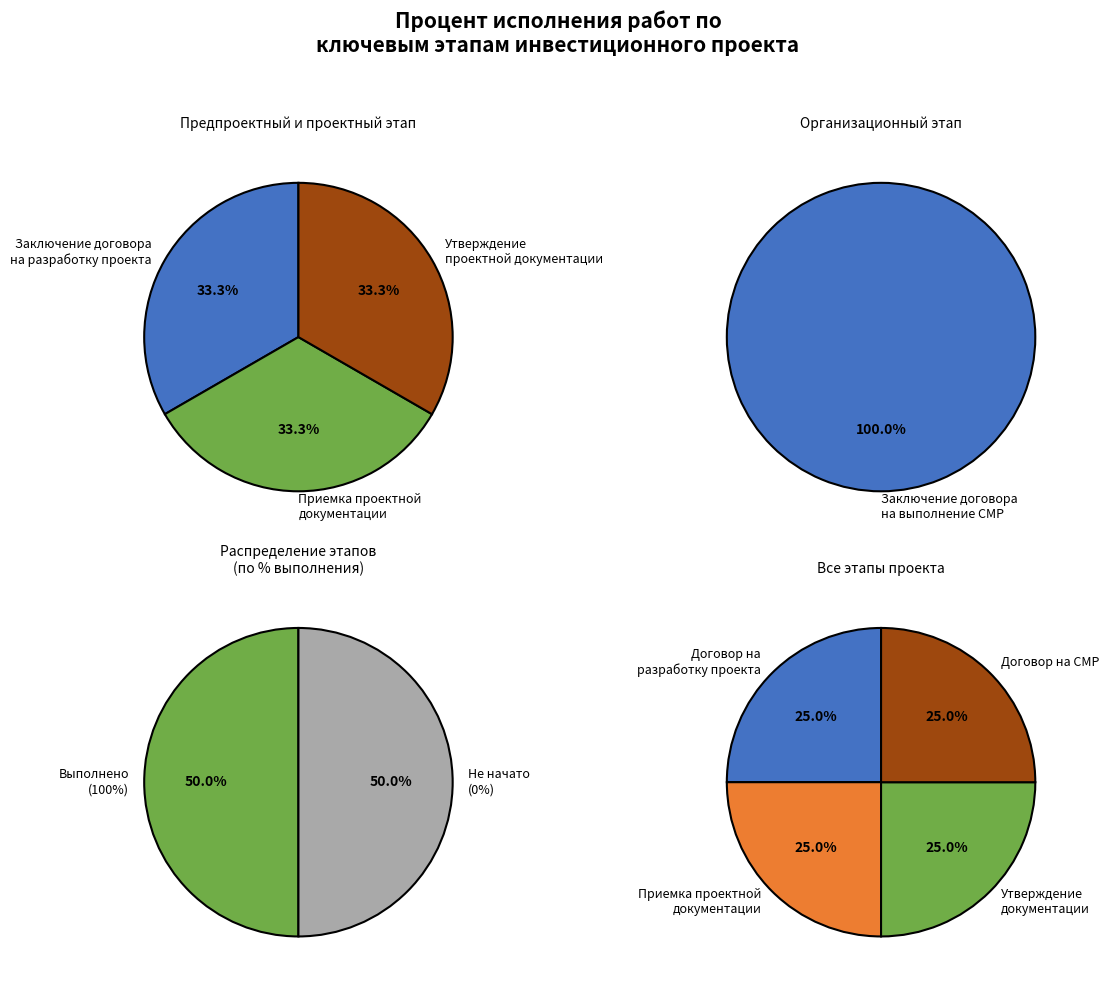

Does any single category account for the majority?

No